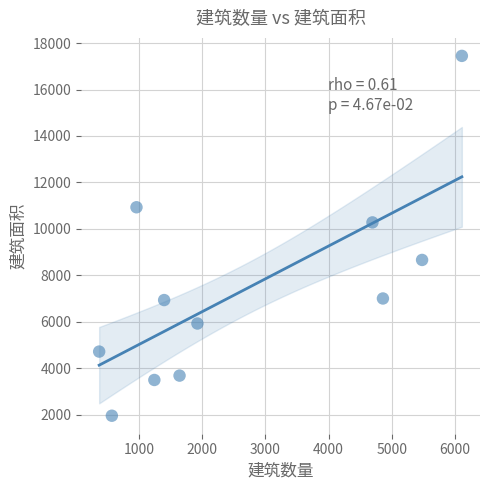

What Y value in the scatter plot is closest to 9699?

10277